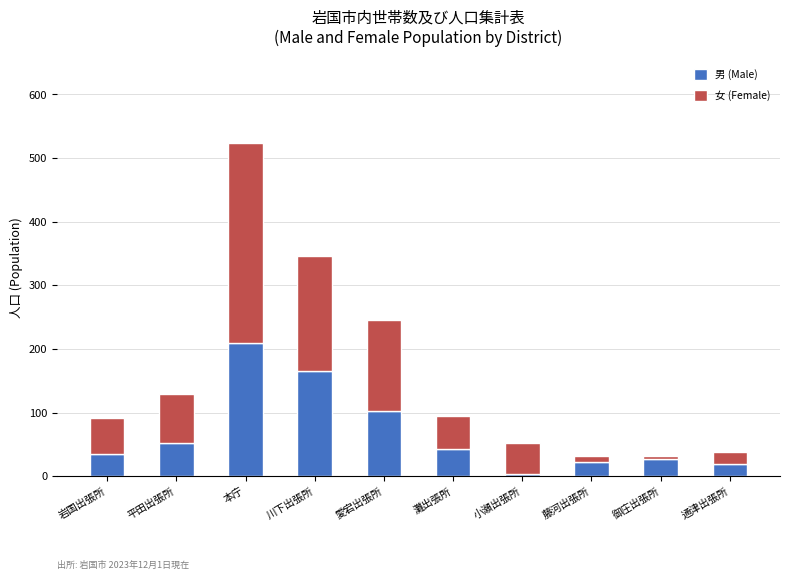

Is it true that 男 (Male) equals 53 at 平田出張所?

True